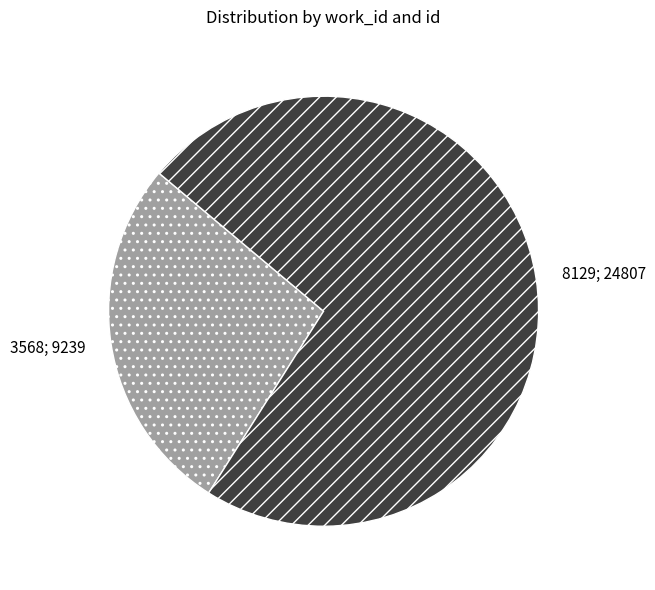

Do 8129; 24807 and 3568; 9239 together represent more than half of the pie?

Yes